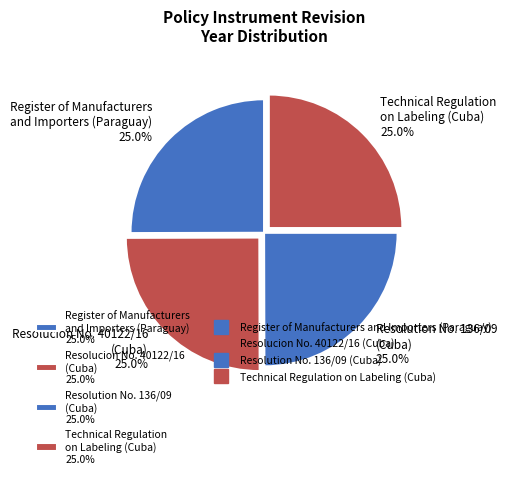

Count the number of slices in the pie.

4